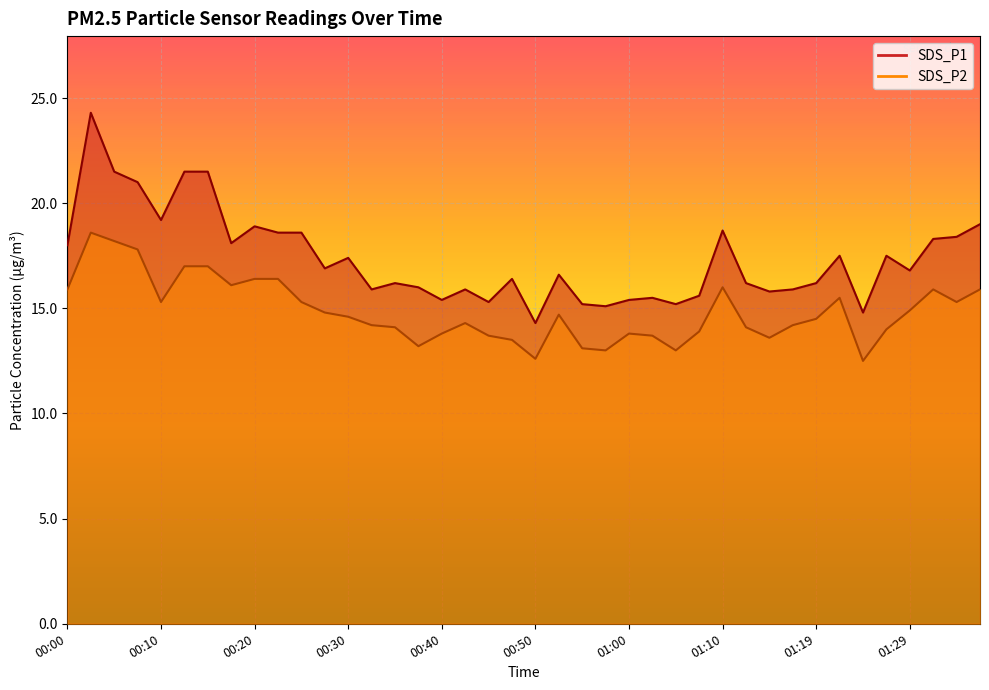

Is it true that SDS_P2 equals 12.6 at 00:50?

True